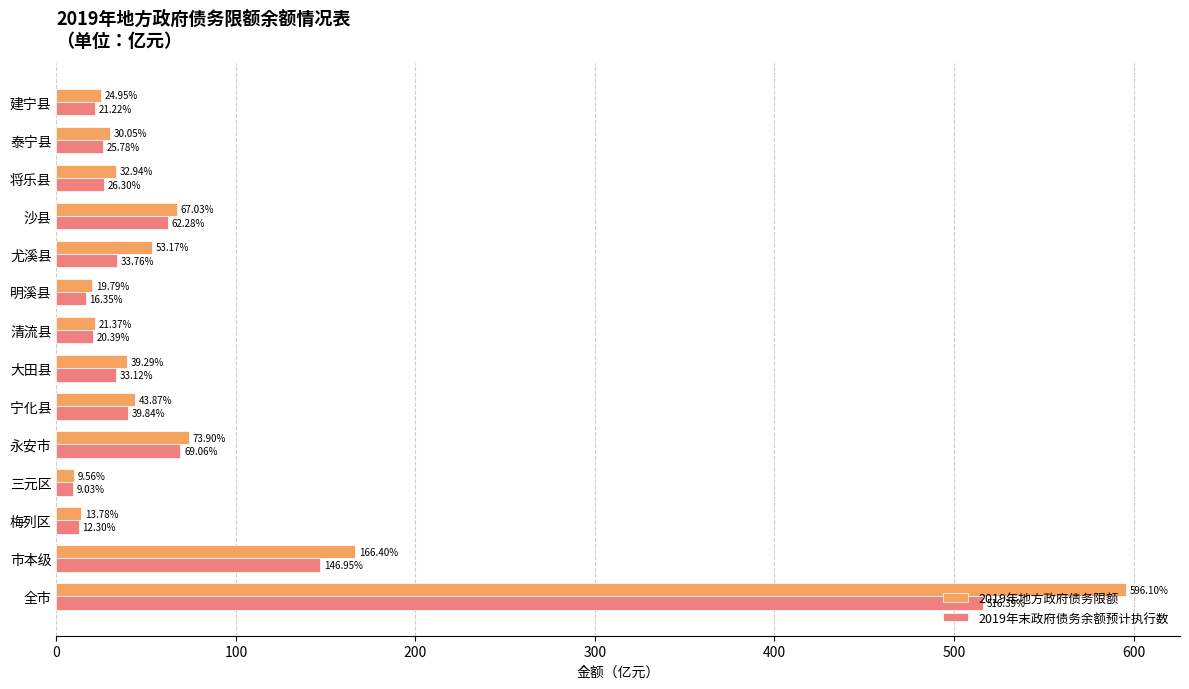

Rank the series by their average value, from lowest to highest.

2019年末政府债务余额预计执行数, 2019年地方政府债务限额